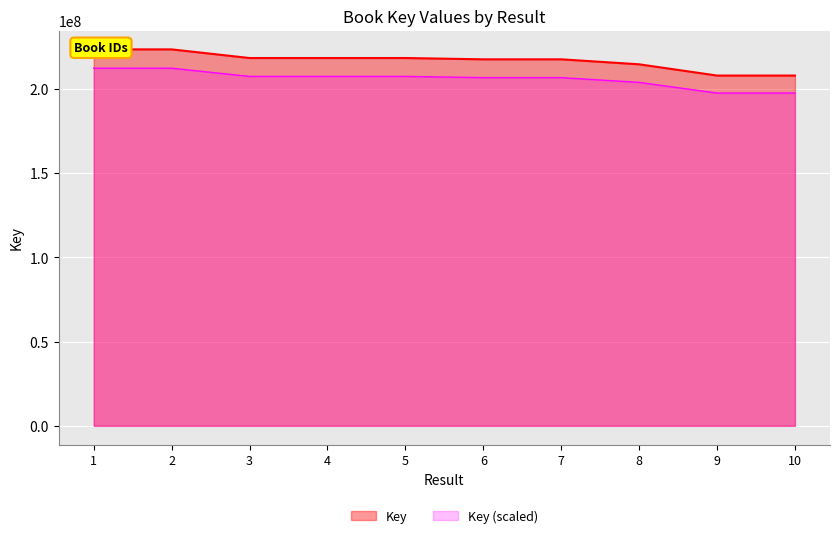

True or false: there are more than 1 points higher than both neighbors.

False